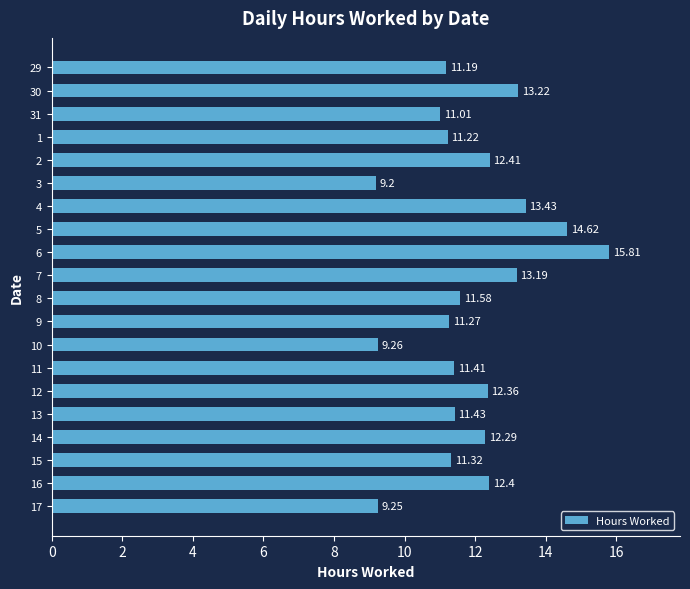

What is the ratio of the value at 12 to the value at 11?

1.1